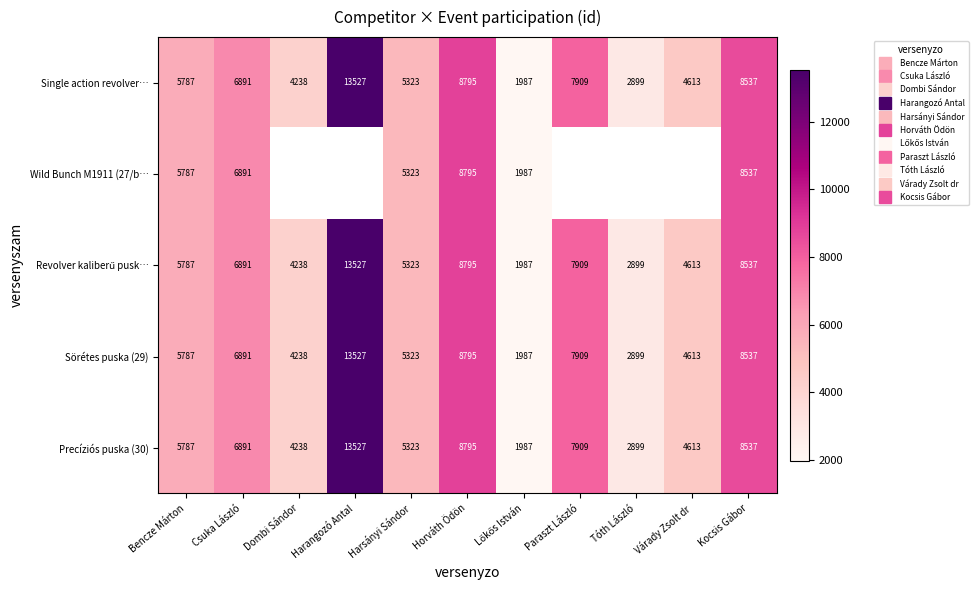

List the series in order of their peak value, lowest first.

Wild Bunch M1911 (27/b…, Single action revolver…, Revolver kaliberű pusk…, Sörétes puska (29), Precíziós puska (30)